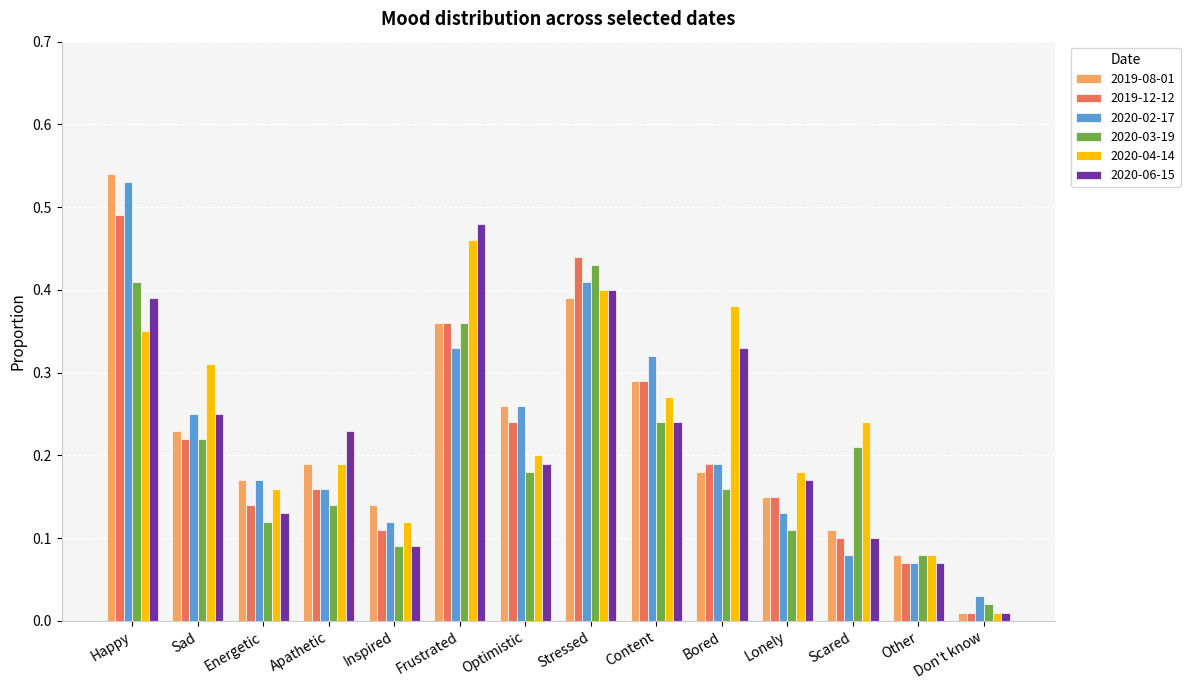

What is the sum of all 2020-03-19 values?

2.8